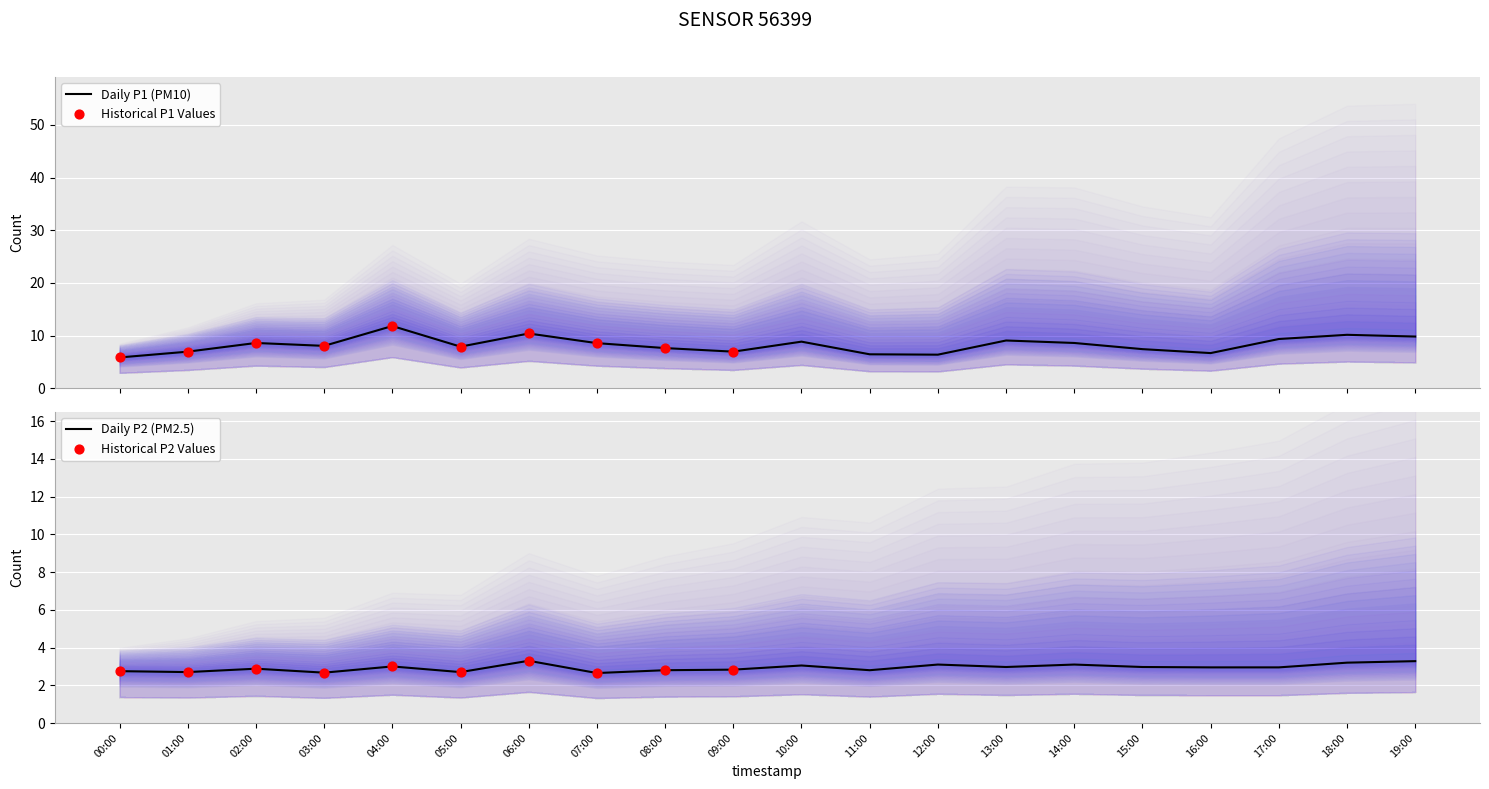

Which series has the largest total across all categories?

P1